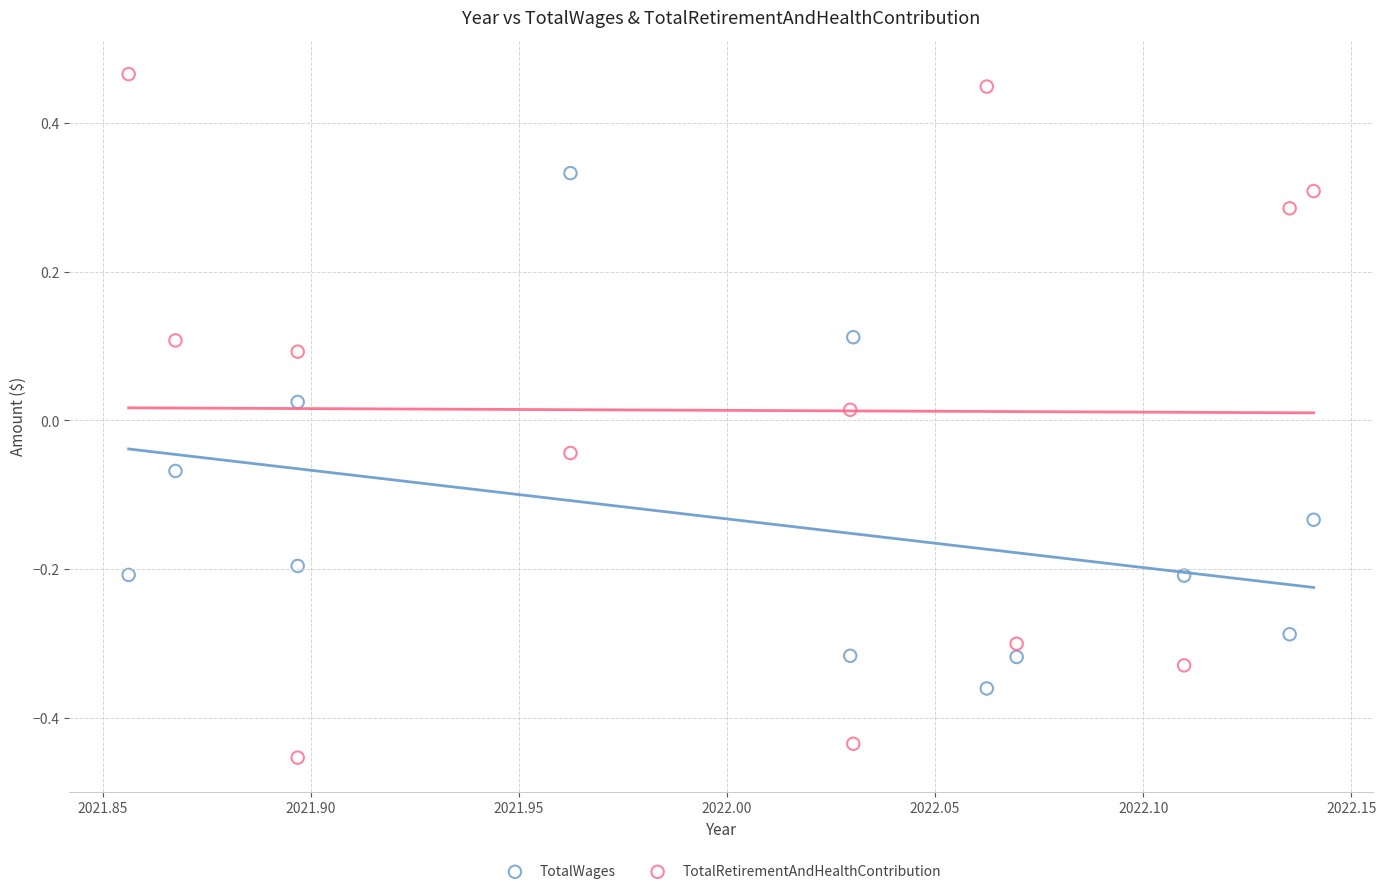

Which series reaches the maximum Y coordinate?

TotalRetirementAndHealthContribution